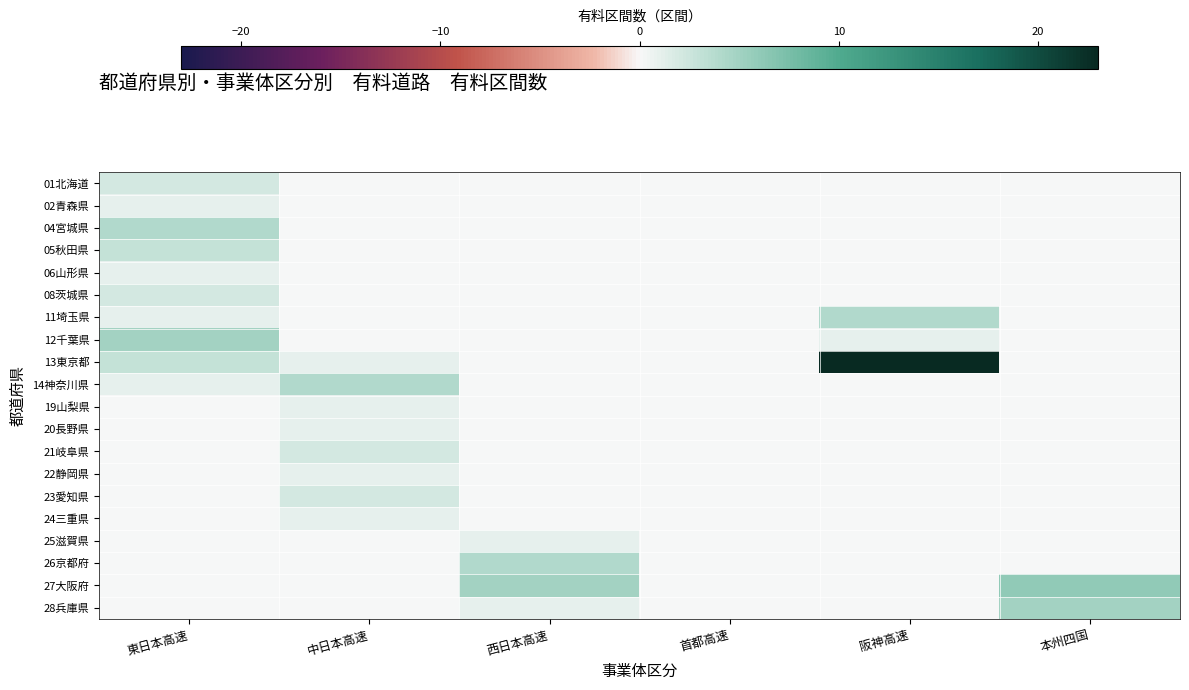

What is the spread (max minus min) of values at 中日本高速?

4